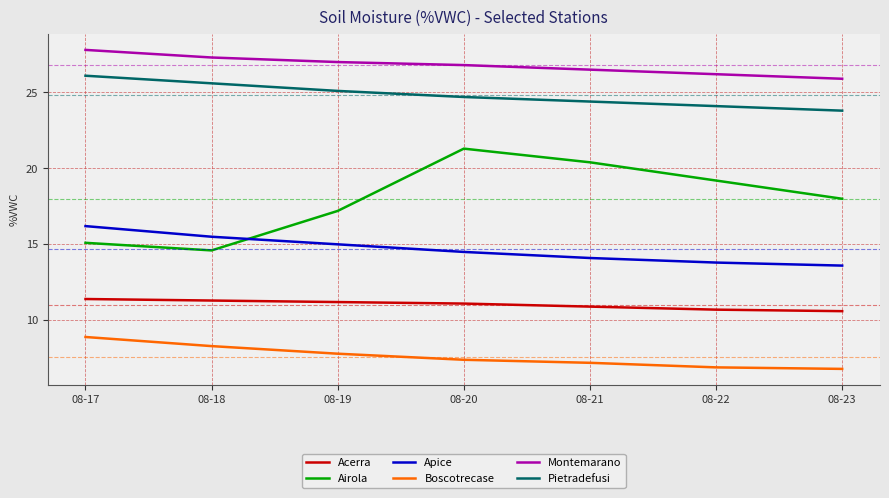

Which category has the highest value across all series?

08-17